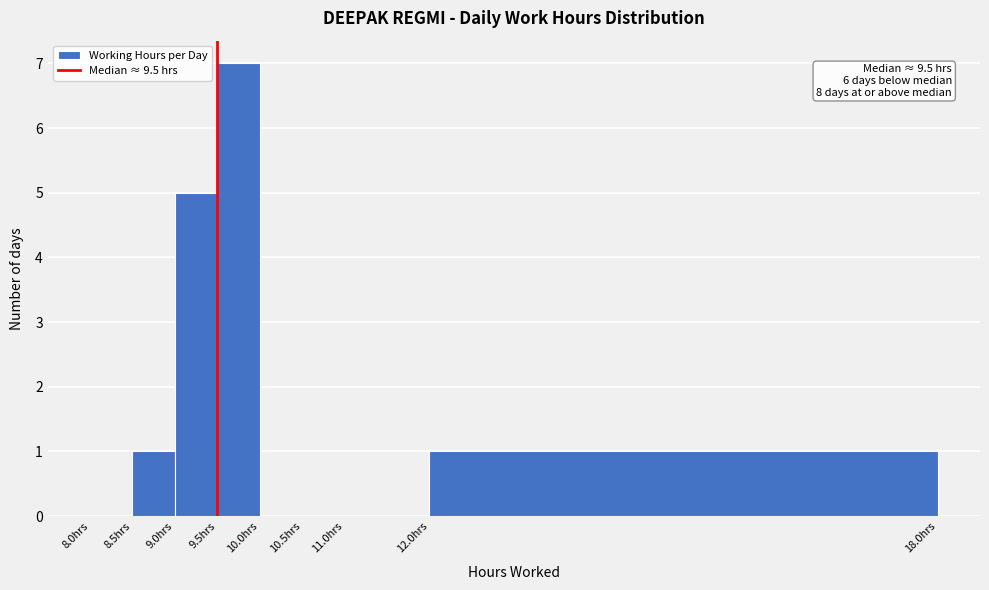

Which range on the x-axis has the tallest bar?

9.5 to 10.0